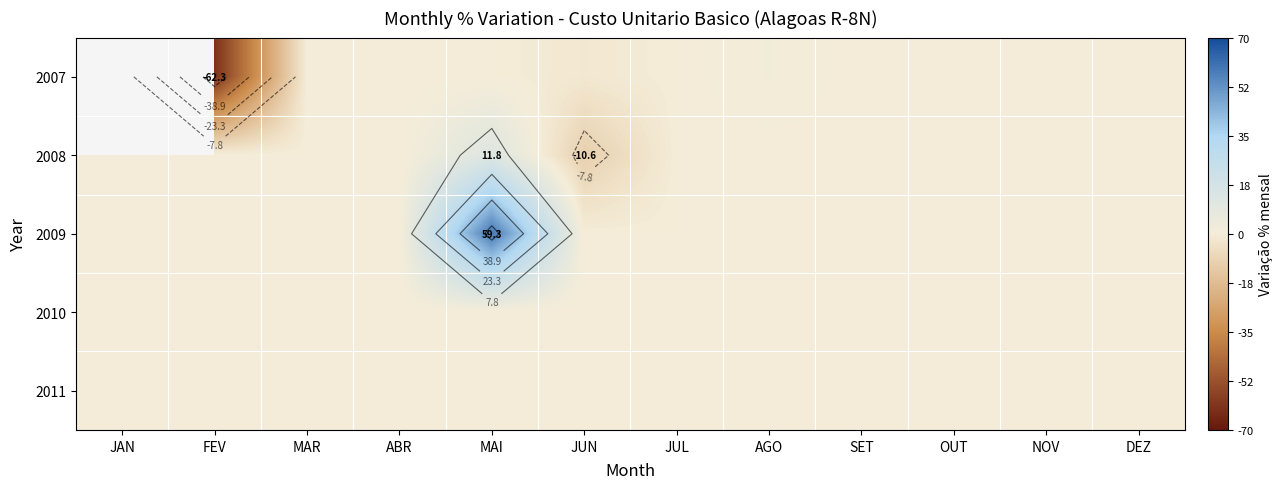

Rank the categories by 2008 value from highest to lowest.

MAI, JAN, FEV, MAR, ABR, JUL, AGO, SET, OUT, NOV, DEZ, JUN